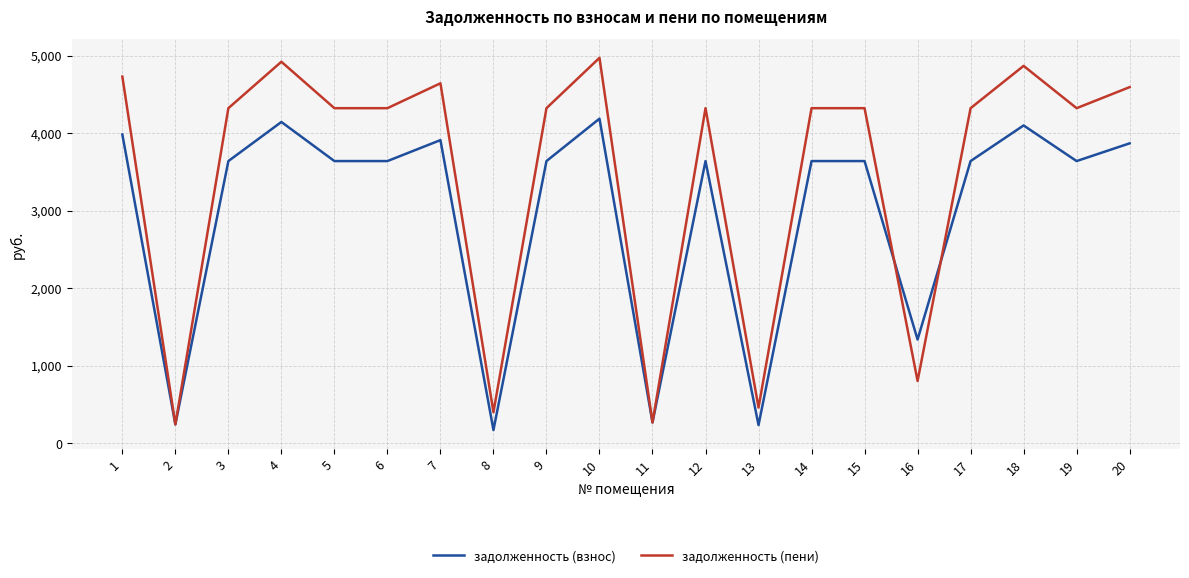

What are all the series names shown in the legend?

задолженность (взнос), задолженность (пени)